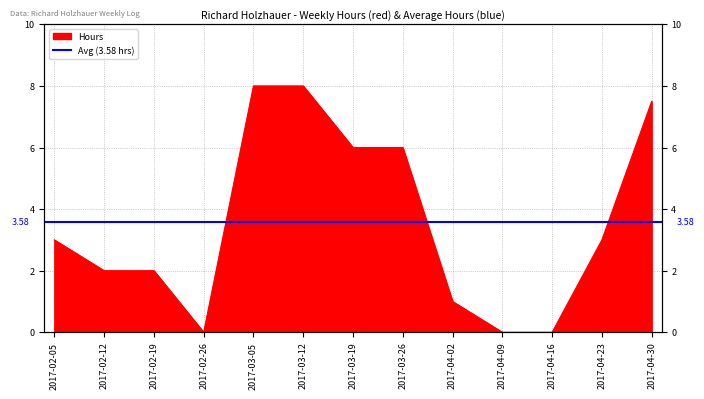

How many values are between 1 and 6?

7